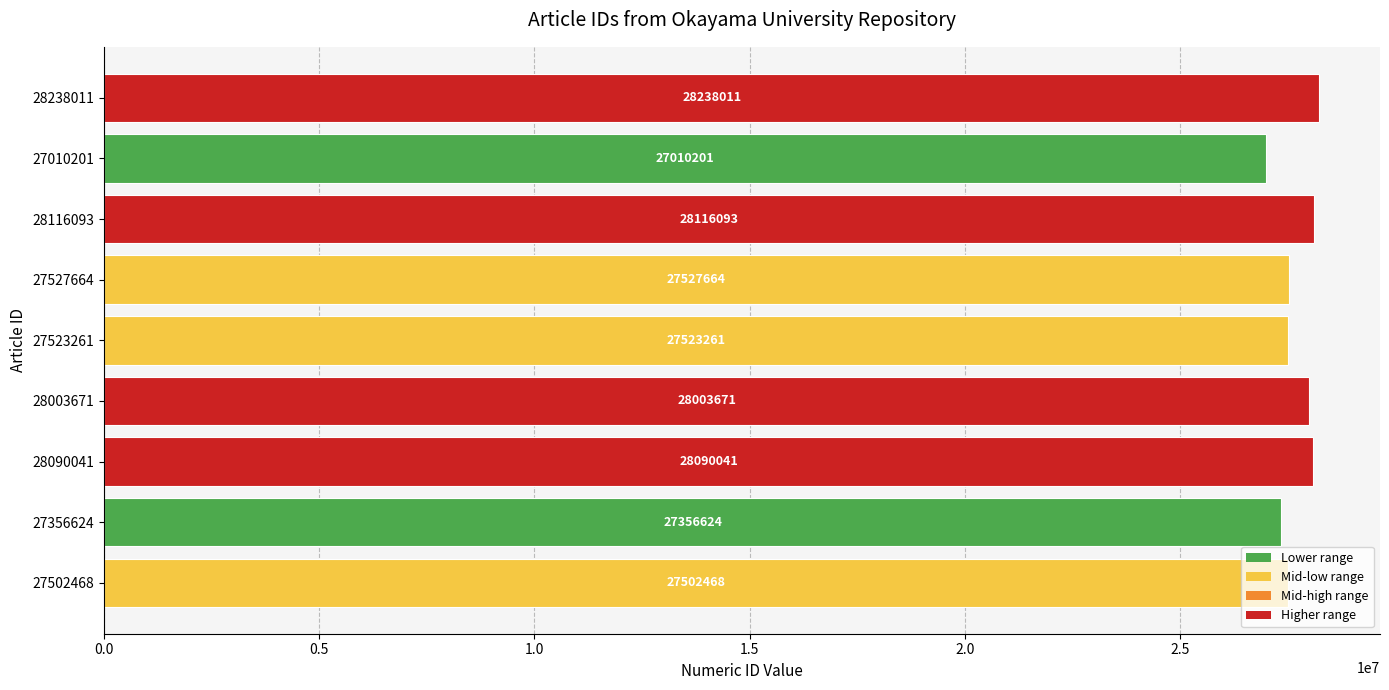

What is the maximum value shown in the chart?

28238011